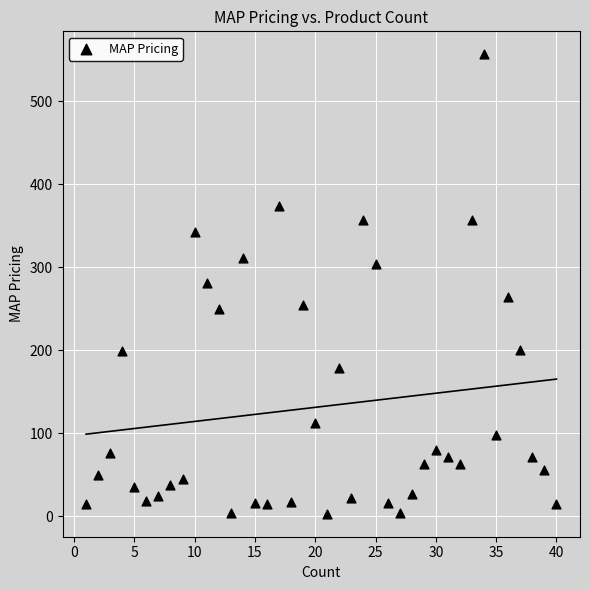

What is the range of X values (max minus min)?

39.0